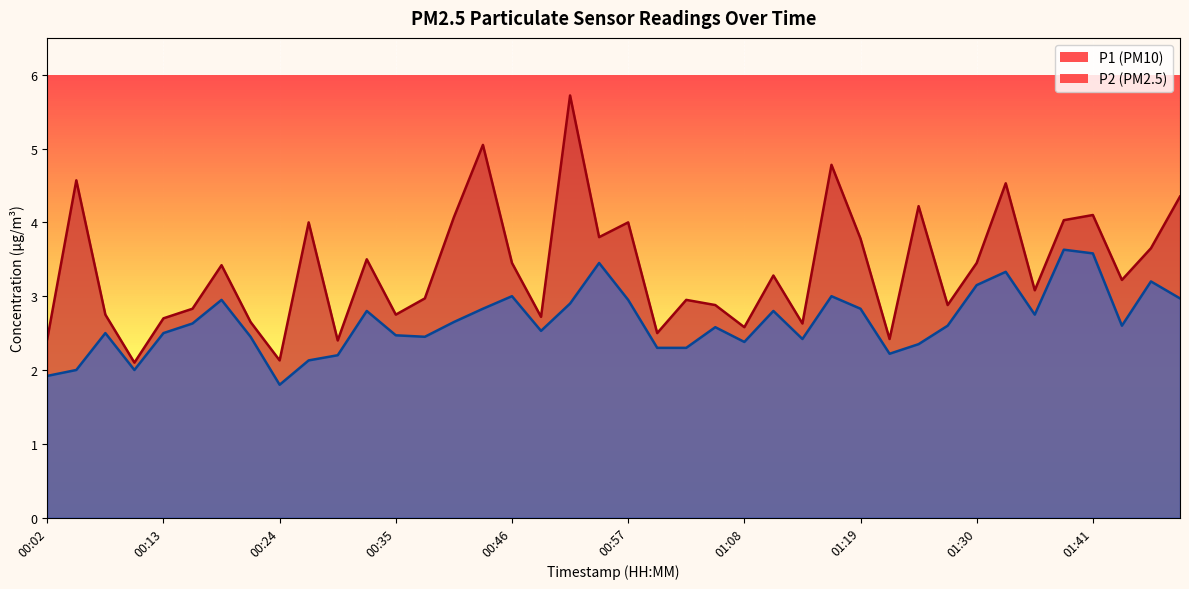

What position from the right is 01:50?

3